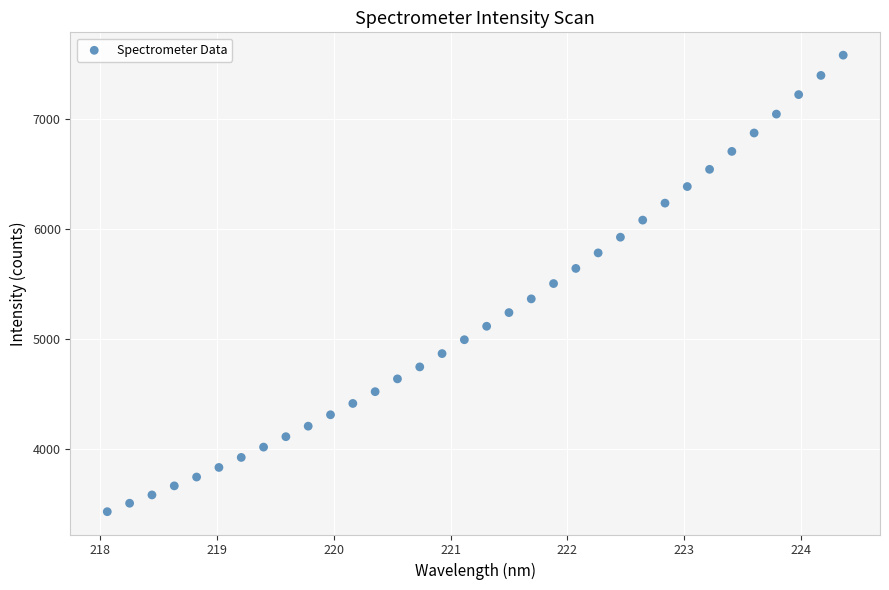

What is the range of Y values (max minus min)?

4157.4